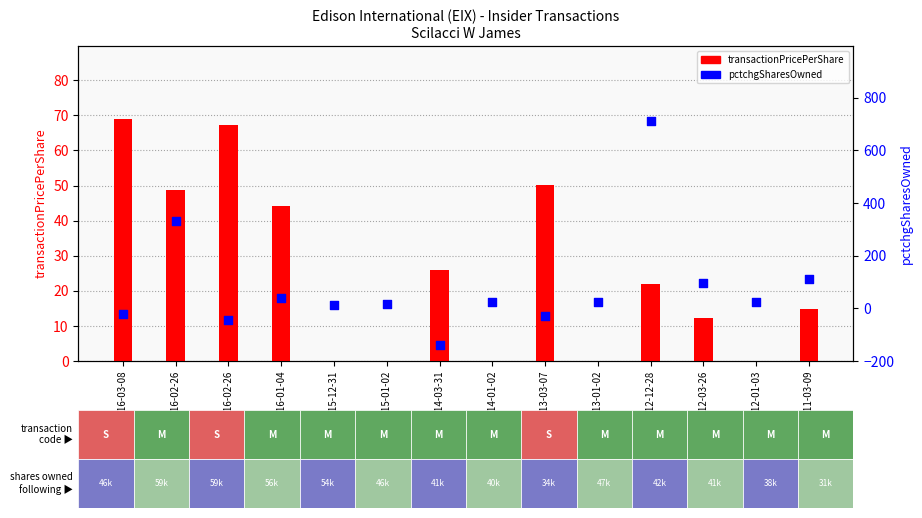

Which series has the widest spread of Y values?

pctchgSharesOwned